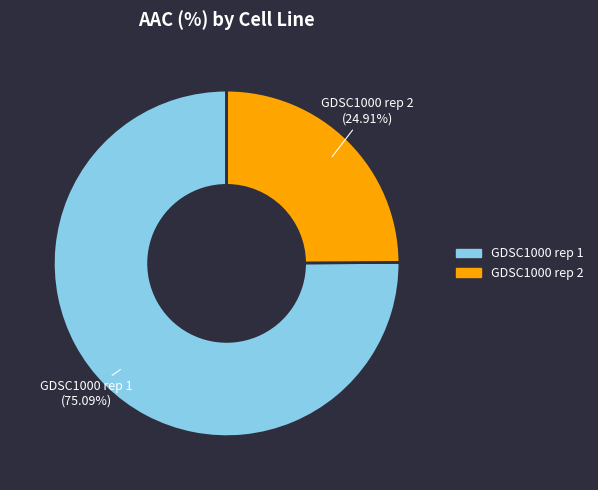

How many segments does this pie chart have?

2